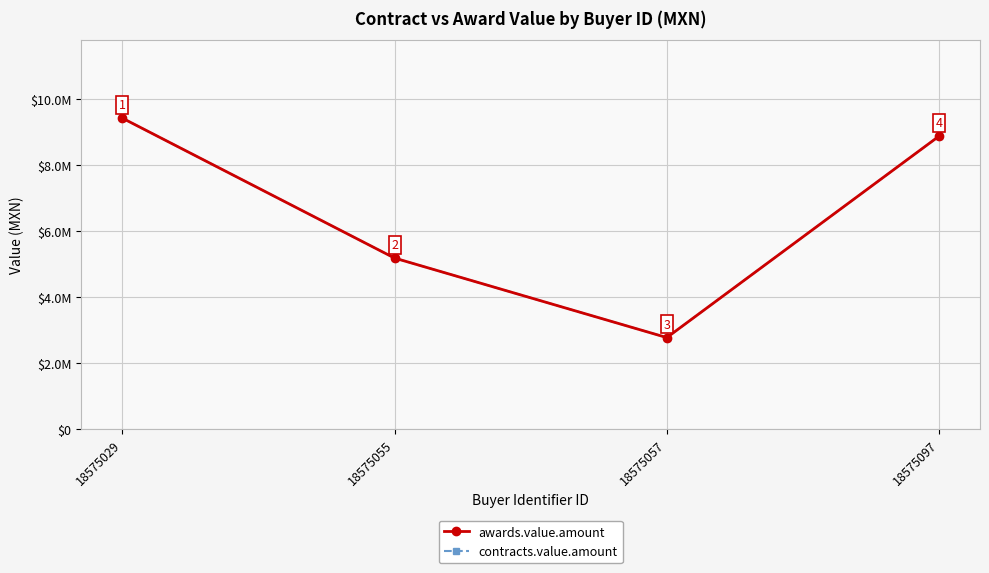

True or false: awards.value.amount and contracts.value.amount cross at least once.

False